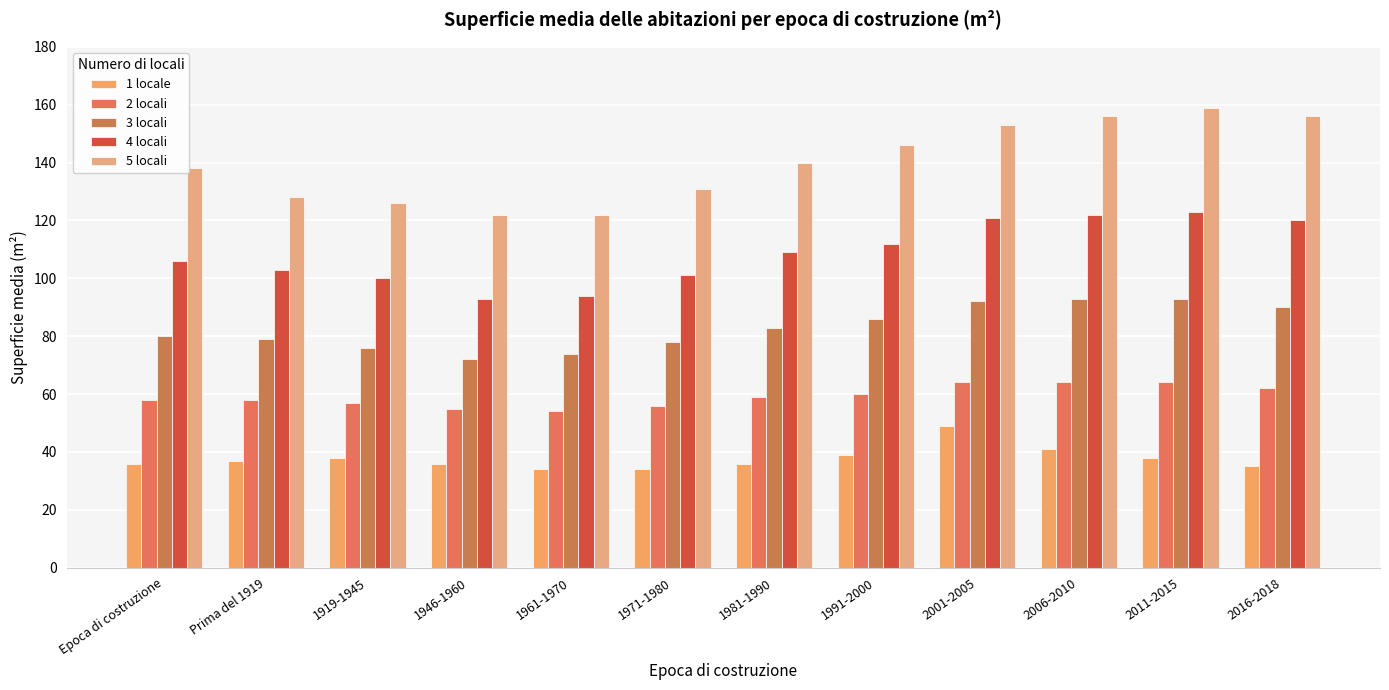

What is the average value of the 5 locali series?

140